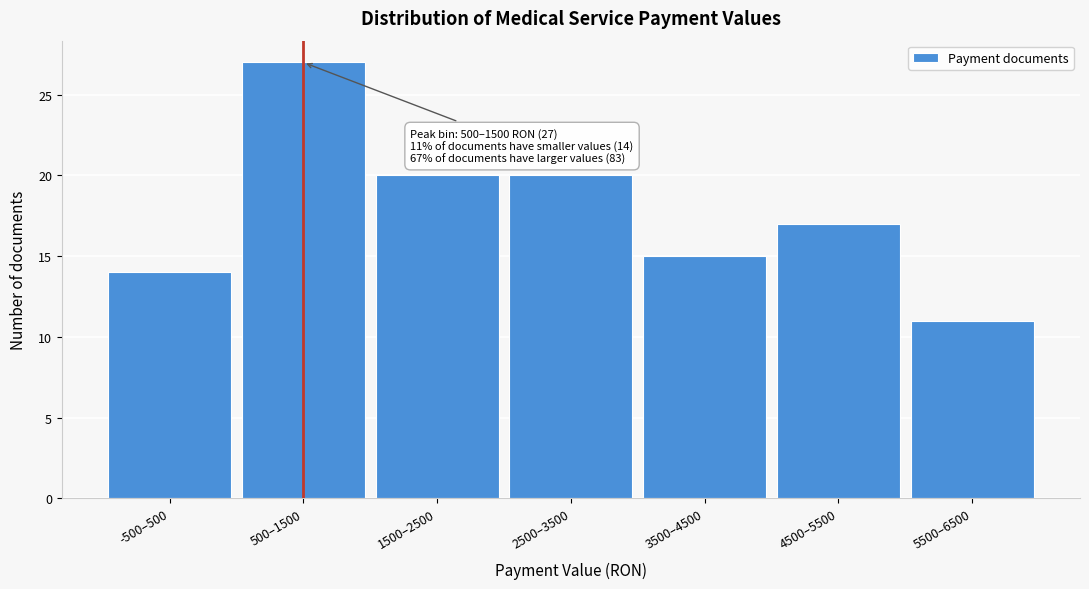

Reading right to left, transcribe all the data shown in this chart.

5500–6500=11	4500–5500=17	3500–4500=15	2500–3500=20	1500–2500=20	500–1500=27	-500–500=14